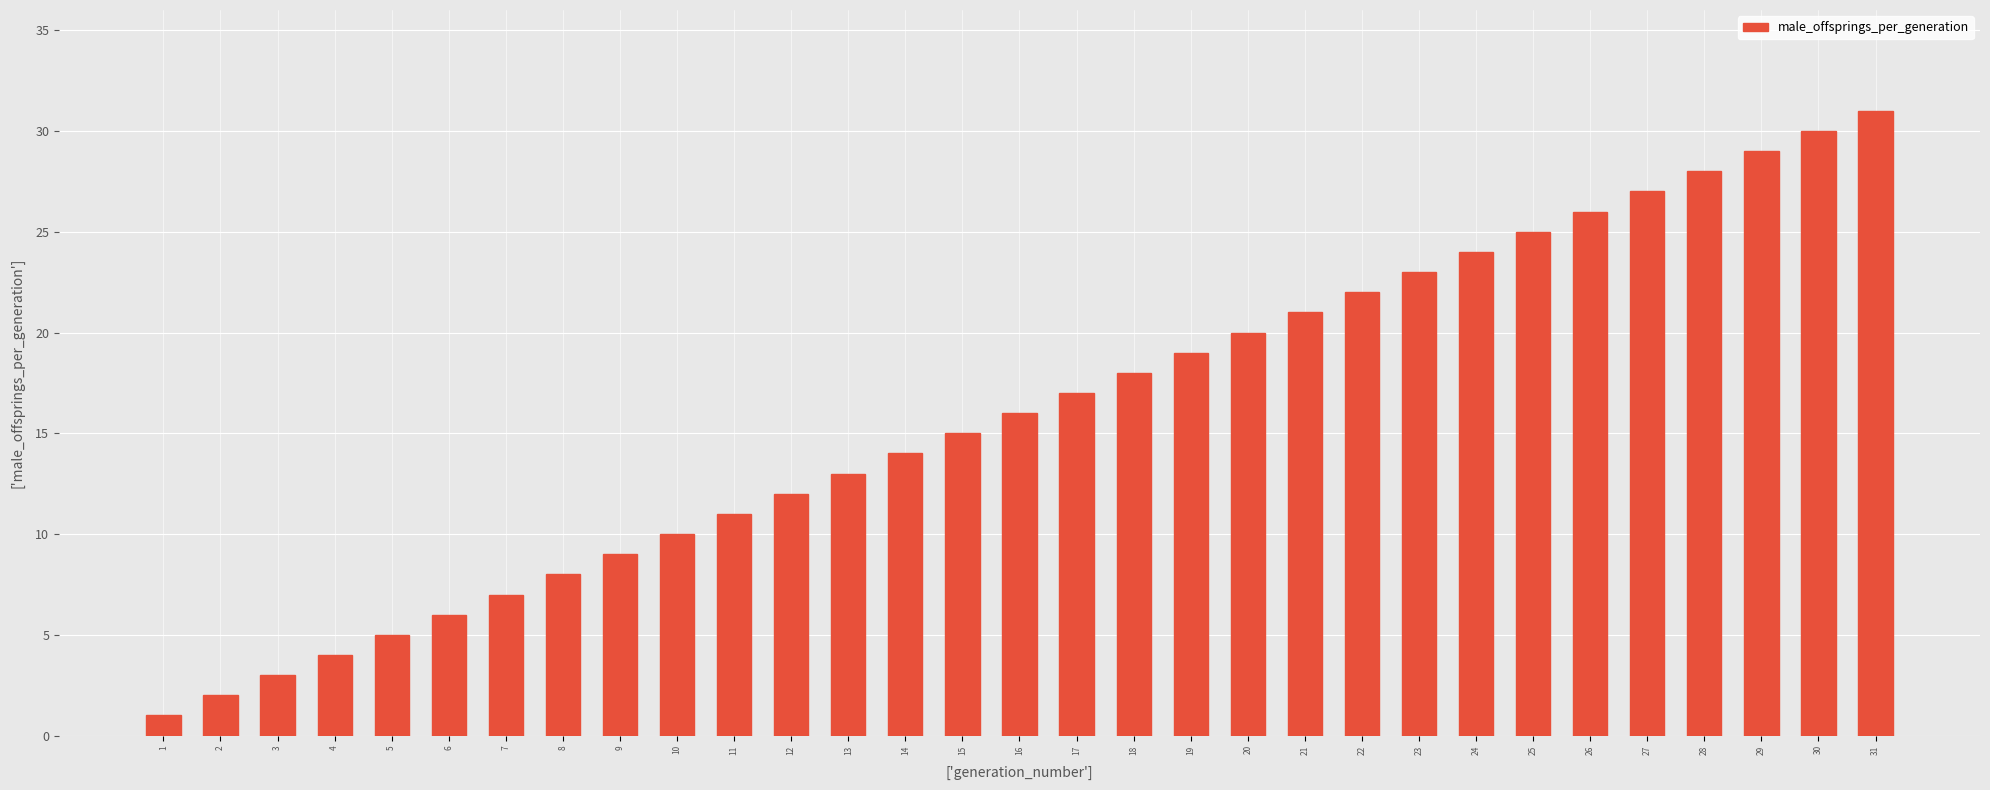

Which category has the highest value across all series?

31